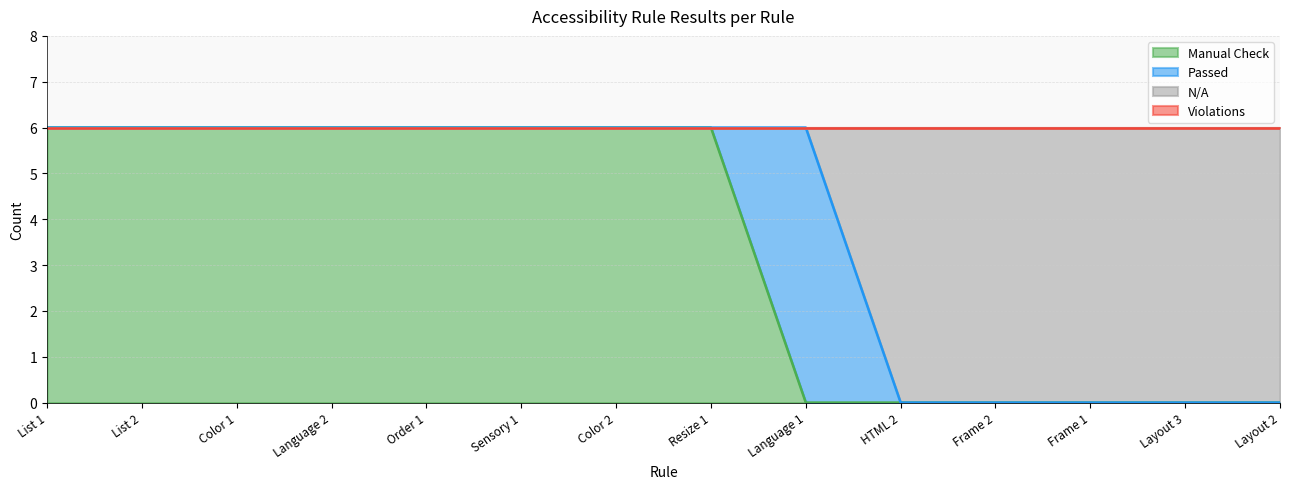

Between List 2 and Color 2, which series saw the biggest shift?

Manual Check